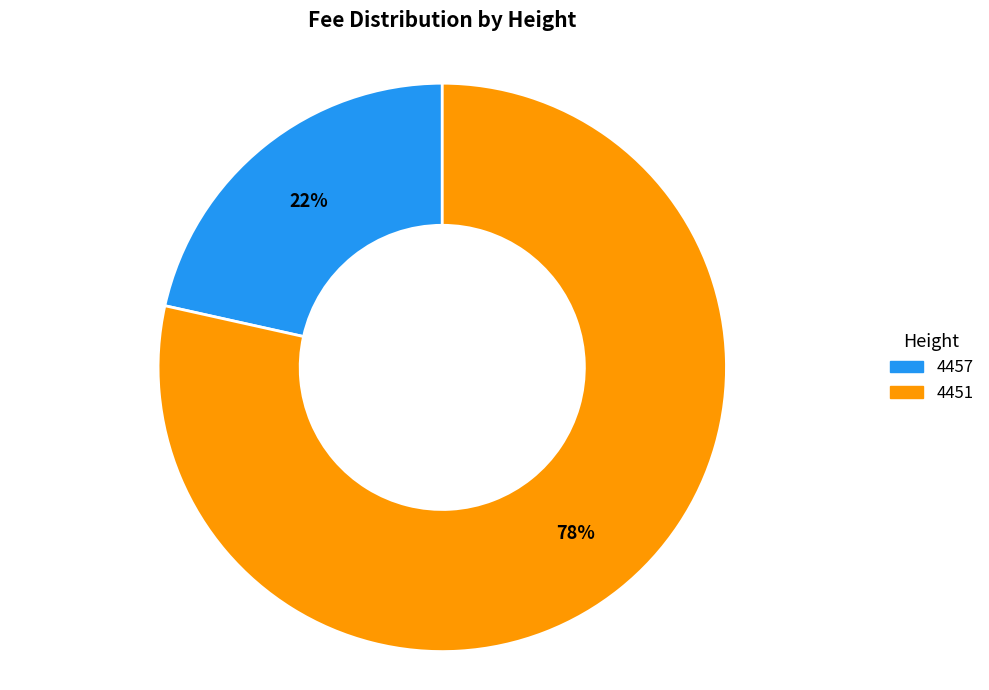

Which has a higher value, 4457 or 4451?

4451